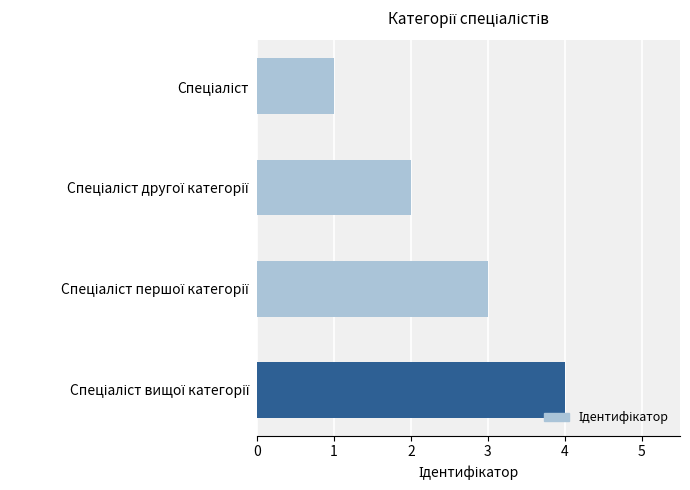

What is the maximum value shown in the chart?

4